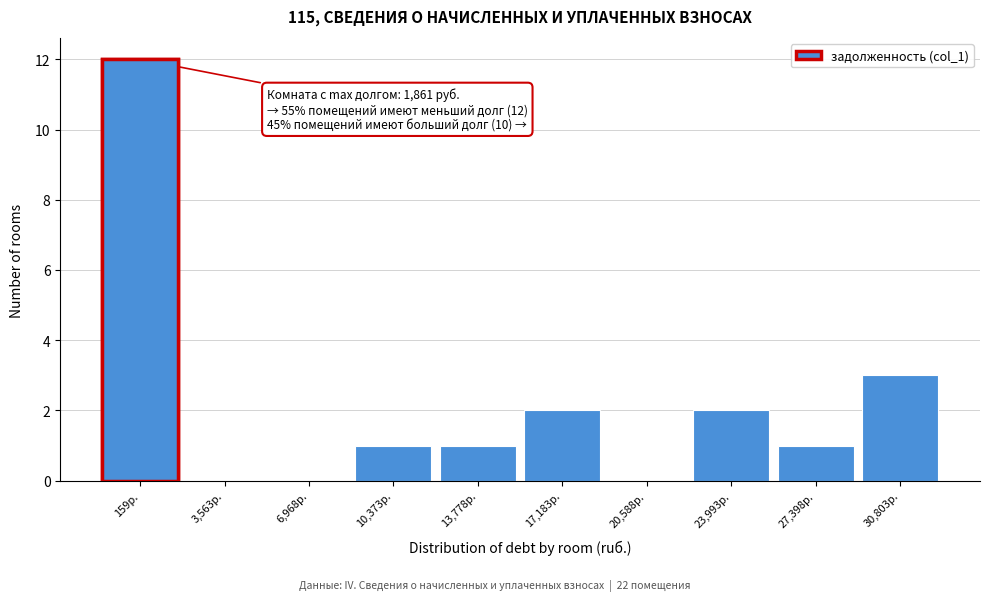

Reading left to right, list all the values displayed in this chart.

159р.=12	3,563р.=0	6,968р.=0	10,373р.=1	13,778р.=1	17,183р.=2	20,588р.=0	23,993р.=2	27,398р.=1	30,803р.=3